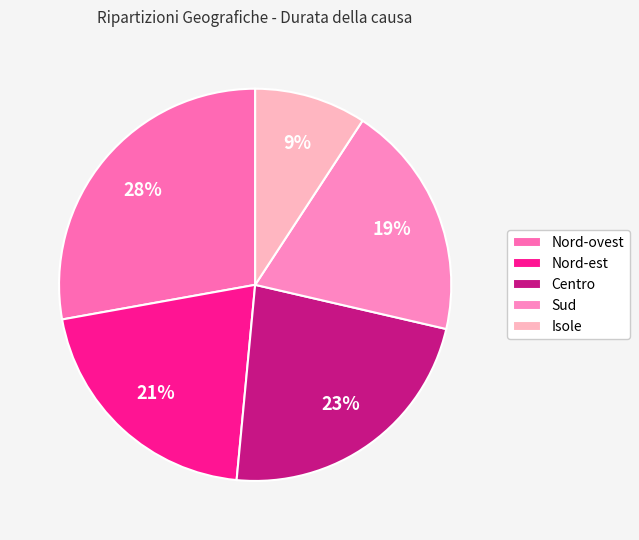

Between Centro and Isole, which is larger?

Centro